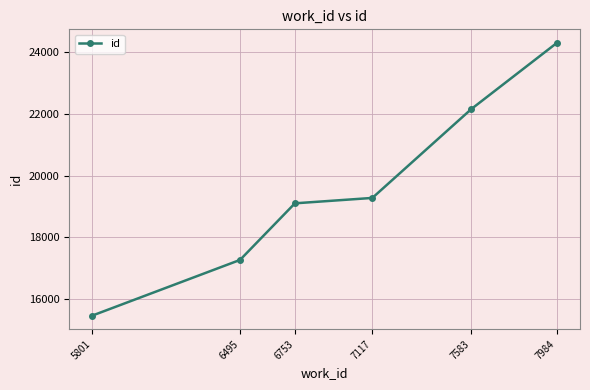

Reading right to left, transcribe all the data shown in this chart.

24296	22160	19278	19103	17270	15469